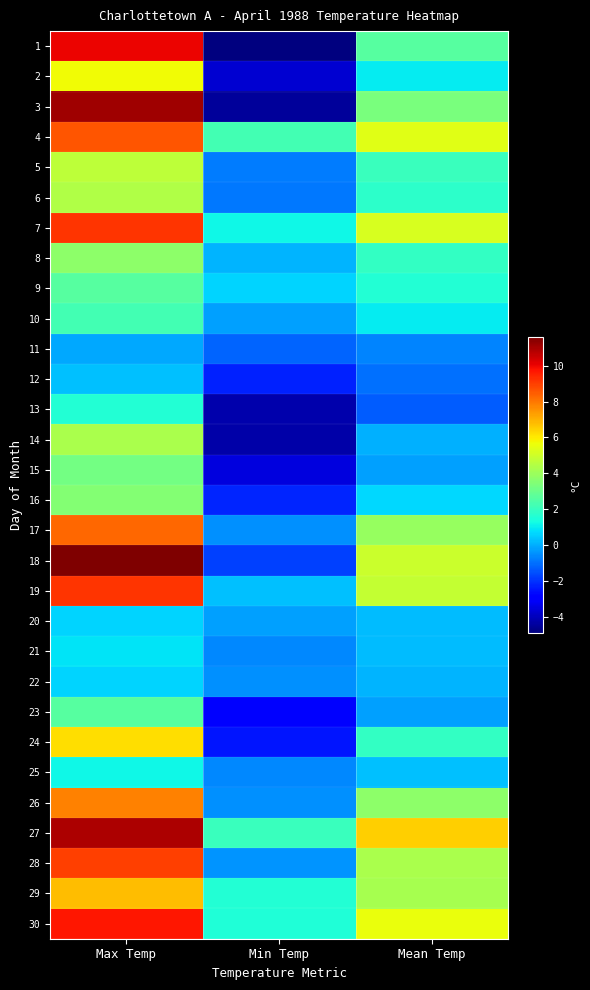

Reading left to right, what are all the values shown in this chart?

1: Max Temp=10.0	Min Temp=-4.9	Mean Temp=2.6
2: Max Temp=5.7	Min Temp=-3.7	Mean Temp=1.0
3: Max Temp=11.1	Min Temp=-4.5	Mean Temp=3.3
4: Max Temp=8.6	Min Temp=2.2	Mean Temp=5.4
5: Max Temp=4.7	Min Temp=-0.8	Mean Temp=2.0
6: Max Temp=4.4	Min Temp=-0.9	Mean Temp=1.8
7: Max Temp=9.2	Min Temp=1.2	Mean Temp=5.2
8: Max Temp=3.7	Min Temp=0.1	Mean Temp=1.9
9: Max Temp=2.6	Min Temp=0.6	Mean Temp=1.6
10: Max Temp=2.2	Min Temp=-0.2	Mean Temp=1.0
11: Max Temp=-0.1	Min Temp=-1.2	Mean Temp=-0.7
12: Max Temp=0.3	Min Temp=-2.3	Mean Temp=-1.0
13: Max Temp=1.6	Min Temp=-4.2	Mean Temp=-1.3
14: Max Temp=4.3	Min Temp=-4.3	Mean Temp=0.0
15: Max Temp=3.2	Min Temp=-3.5	Mean Temp=-0.2
16: Max Temp=3.5	Min Temp=-2.2	Mean Temp=0.7
17: Max Temp=8.3	Min Temp=-0.5	Mean Temp=3.9
18: Max Temp=11.6	Min Temp=-1.8	Mean Temp=4.9
19: Max Temp=9.2	Min Temp=0.3	Mean Temp=4.8
20: Max Temp=0.6	Min Temp=-0.2	Mean Temp=0.2
21: Max Temp=0.9	Min Temp=-0.6	Mean Temp=0.2
22: Max Temp=0.6	Min Temp=-0.5	Mean Temp=0.1
23: Max Temp=2.6	Min Temp=-2.9	Mean Temp=-0.2
24: Max Temp=6.2	Min Temp=-2.5	Mean Temp=1.9
25: Max Temp=1.2	Min Temp=-0.6	Mean Temp=0.3
26: Max Temp=7.8	Min Temp=-0.5	Mean Temp=3.7
27: Max Temp=10.9	Min Temp=2.0	Mean Temp=6.5
28: Max Temp=9.0	Min Temp=-0.4	Mean Temp=4.3
29: Max Temp=6.8	Min Temp=1.6	Mean Temp=4.2
30: Max Temp=9.7	Min Temp=1.5	Mean Temp=5.6